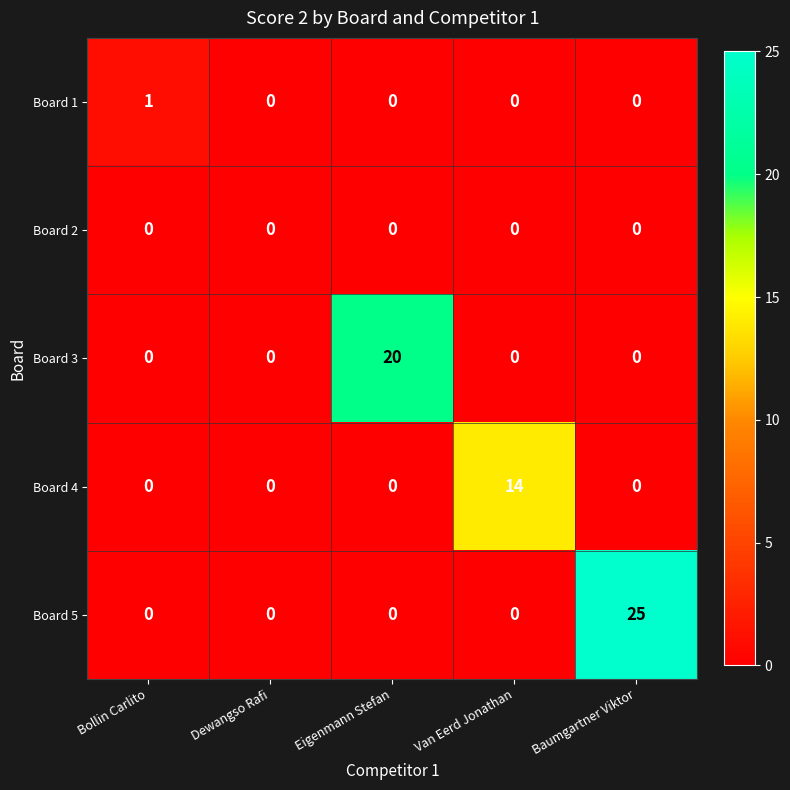

What is the total value across all series at Eigenmann Stefan?

20